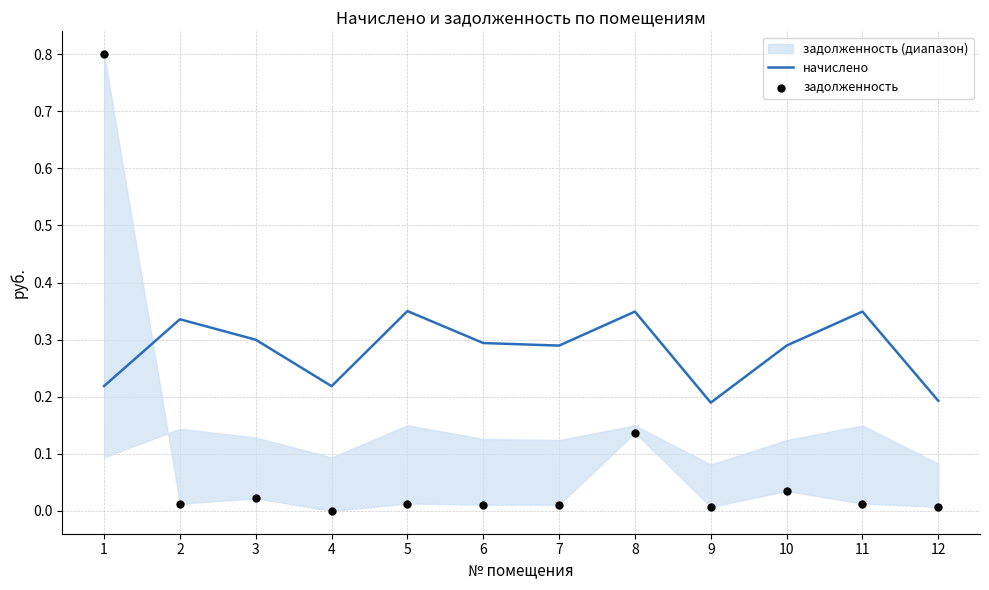

Which series reaches the minimum Y coordinate?

задолженность